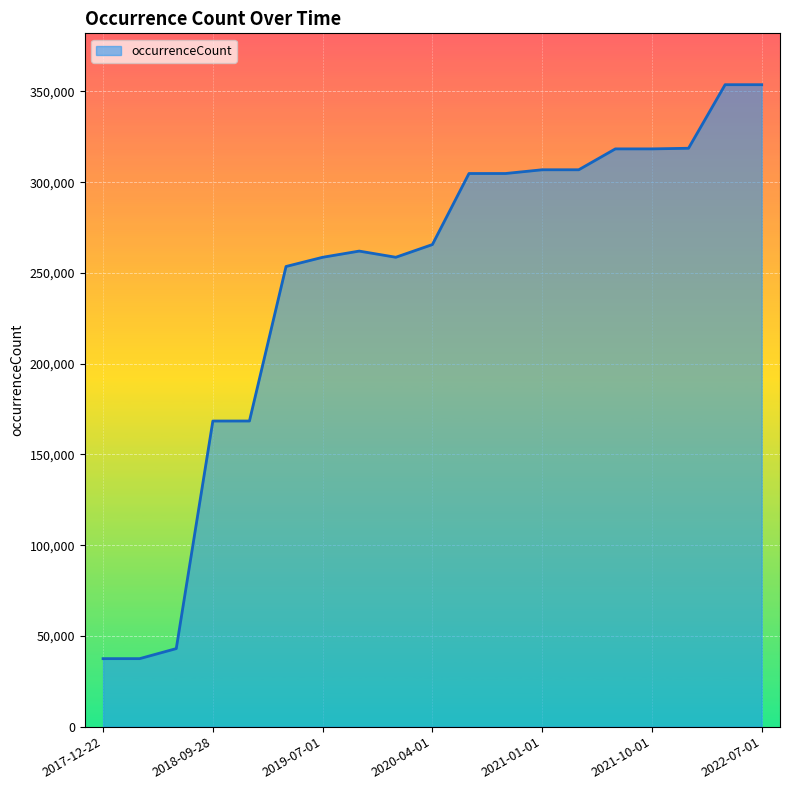

What is the difference between the maximum and minimum values?

316249